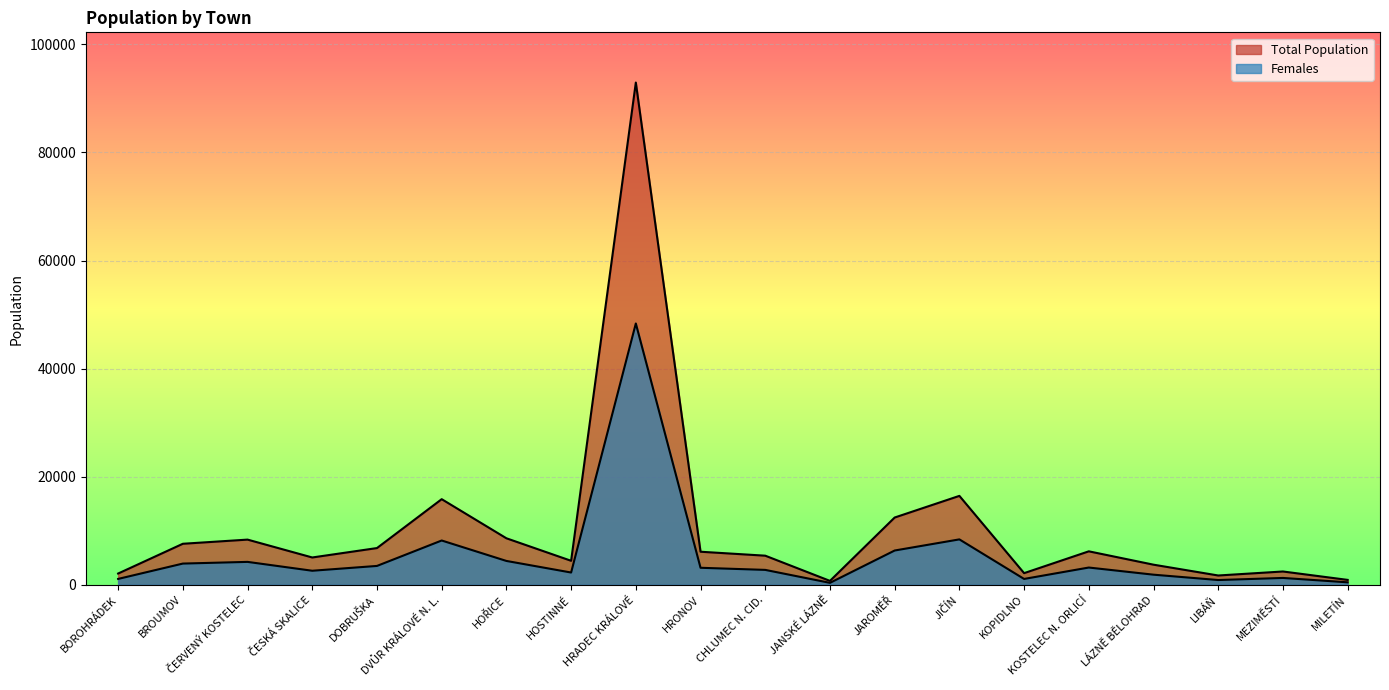

What is the difference between the Total Population values at DVŮR KRÁLOVÉ N. L. and HRADEC KRÁLOVÉ?

77090